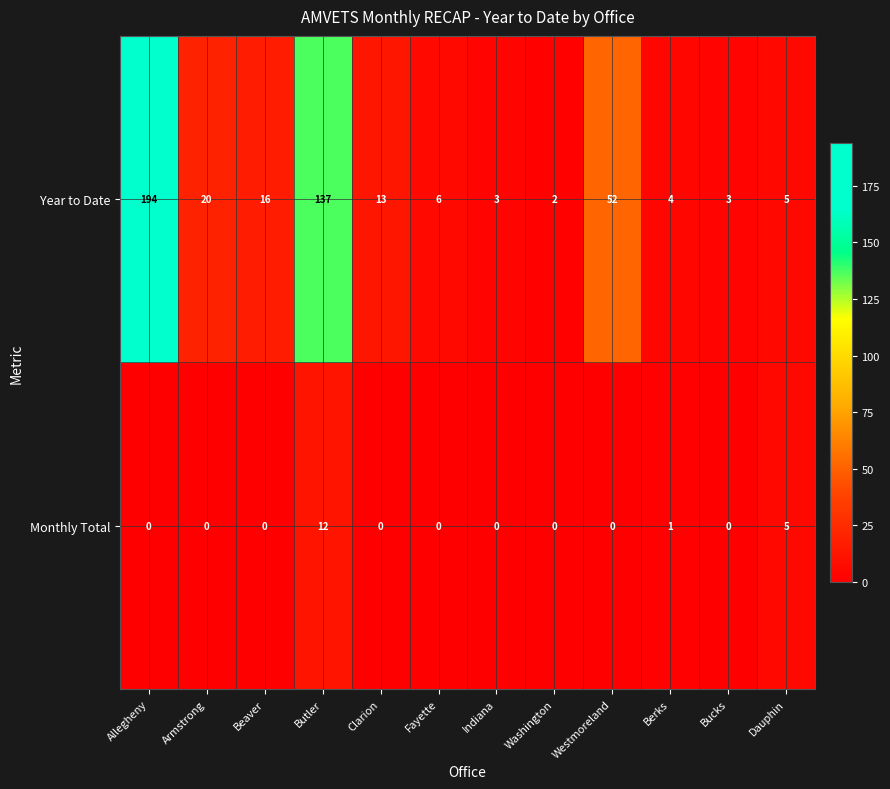

True or false: Monthly Total has a value of 0 at Beaver.

True